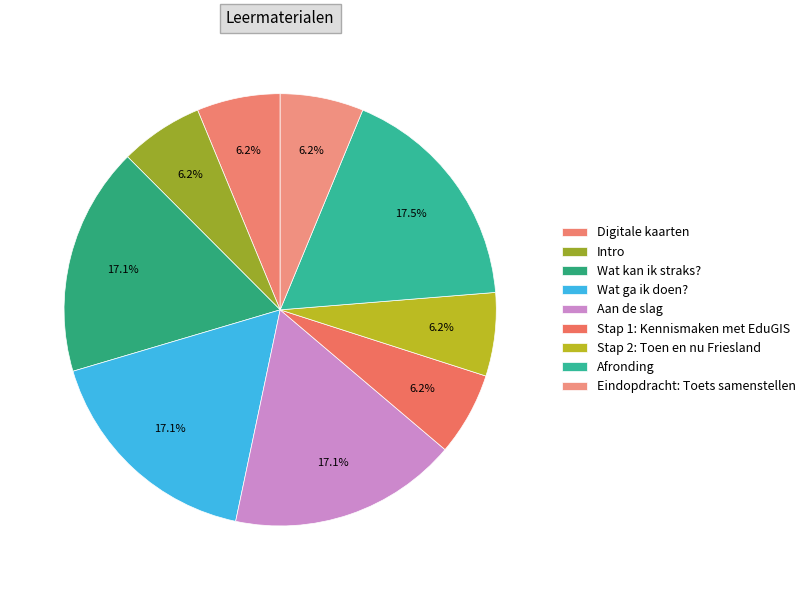

What percentage is the Aan de slag slice, to the nearest percent?

17%